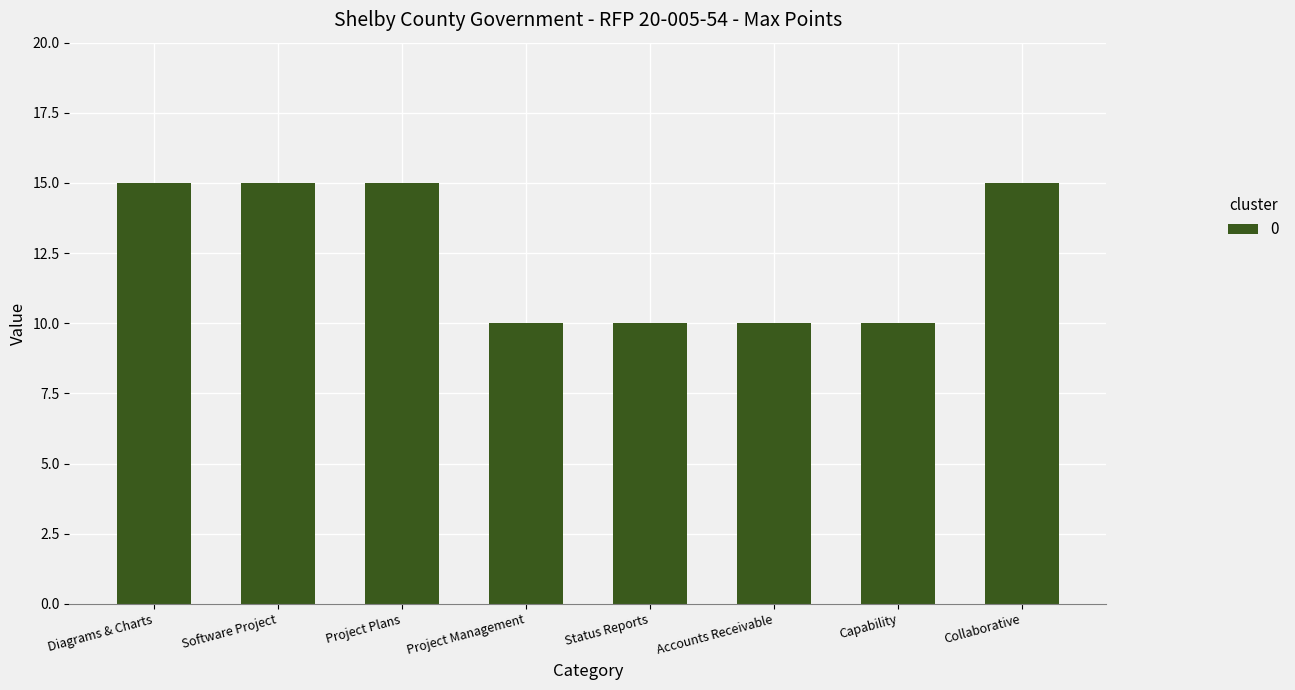

What is the smallest value displayed?

10